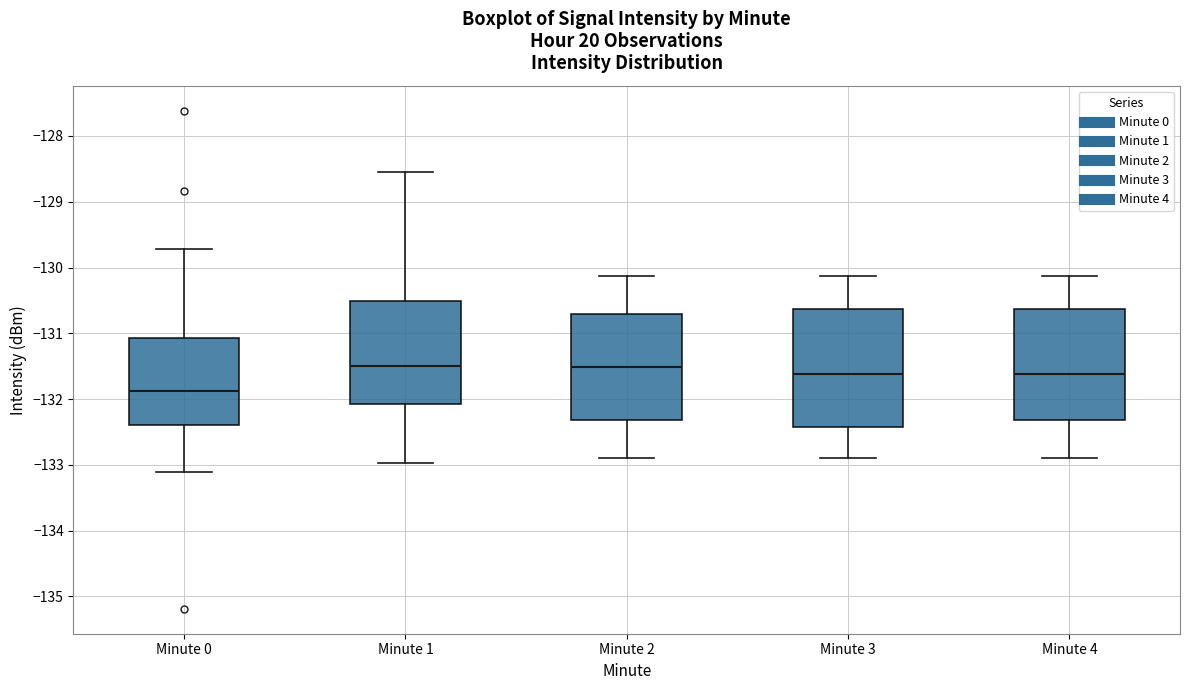

Where is the lower edge of the box for Minute 1 on the y-axis? The values are not printed on the chart, so give them approximately, as read against the axis.

-132.1